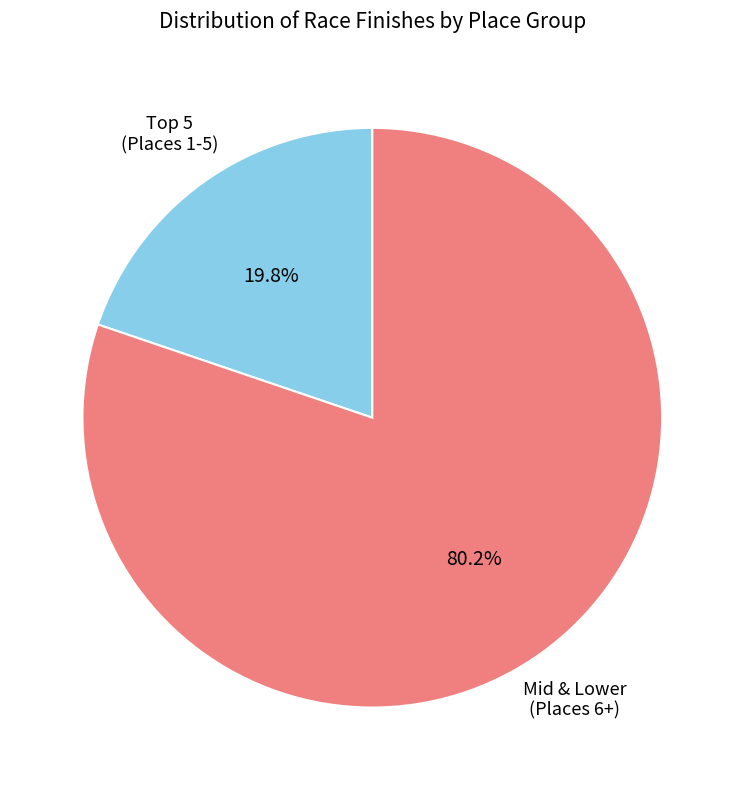

Is there any slice that represents more than half of the pie?

Yes